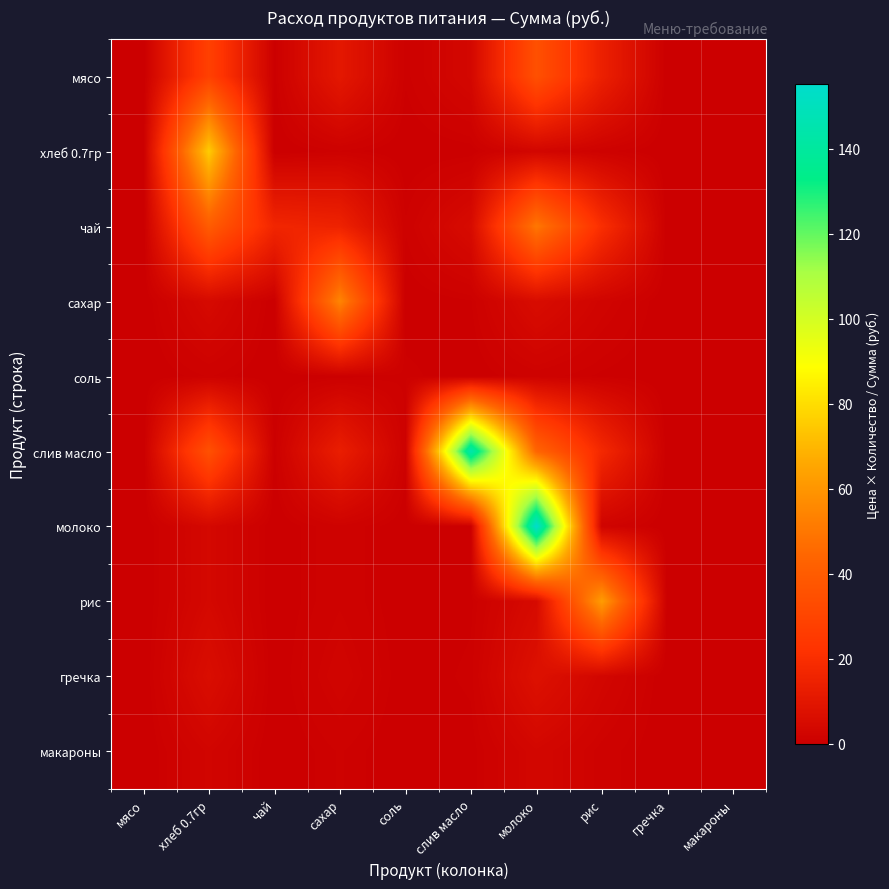

At which category is the sum across all series the highest?

молоко